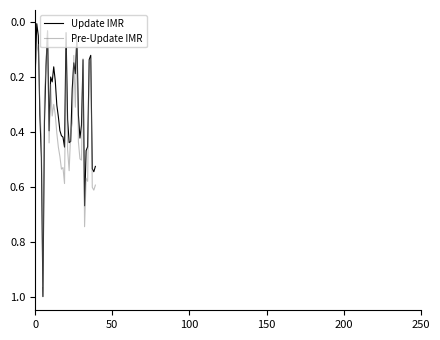

Which series has the largest range (max minus min)?

Update IMR